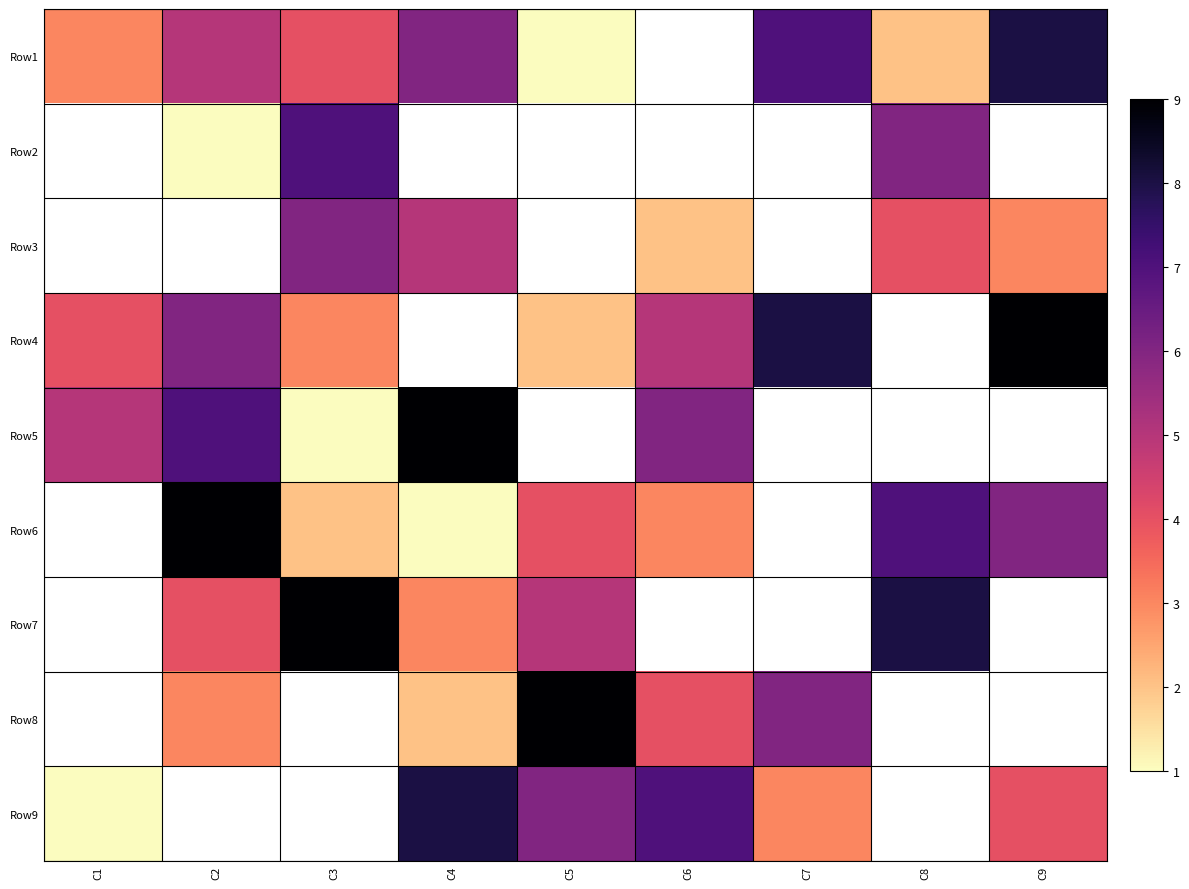

What is the difference between the maximum and second lowest values in the Row3 series?

1.0